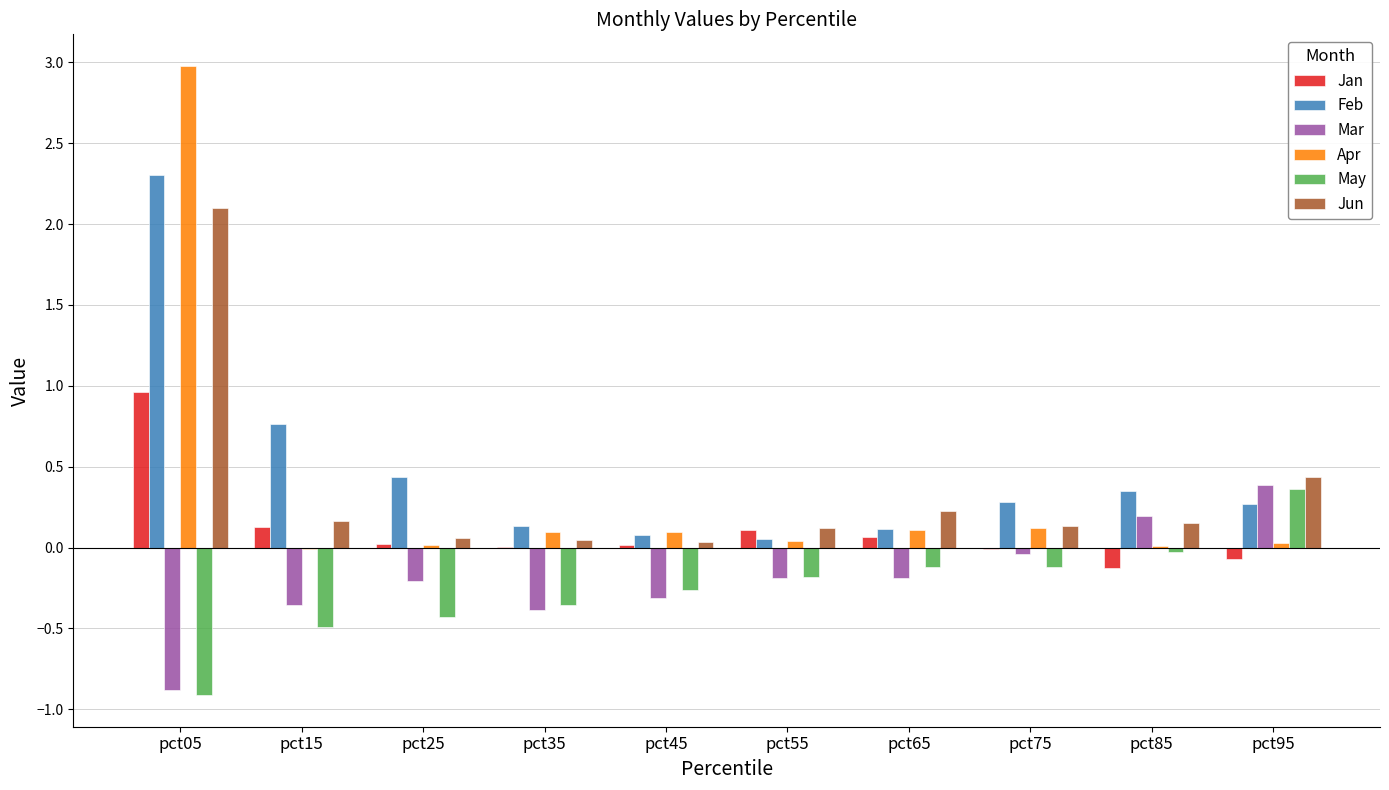

Which category has the highest value in the Mar series?

pct95